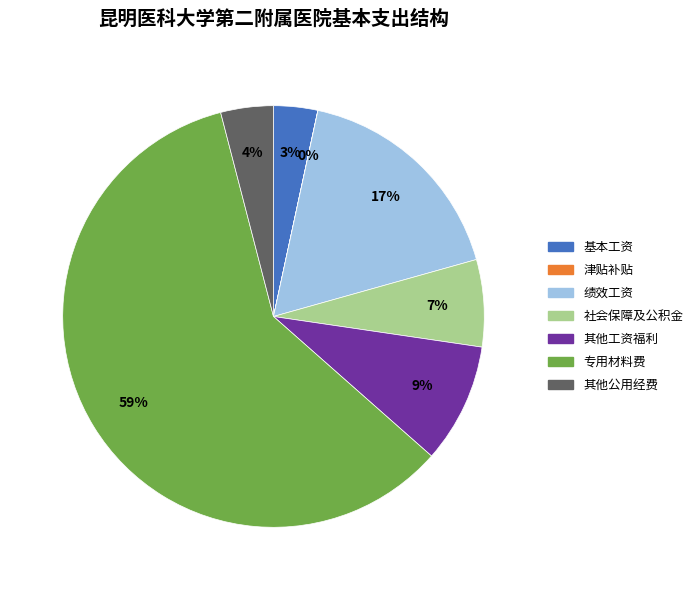

To the nearest percent, what is the average slice percentage?

14%